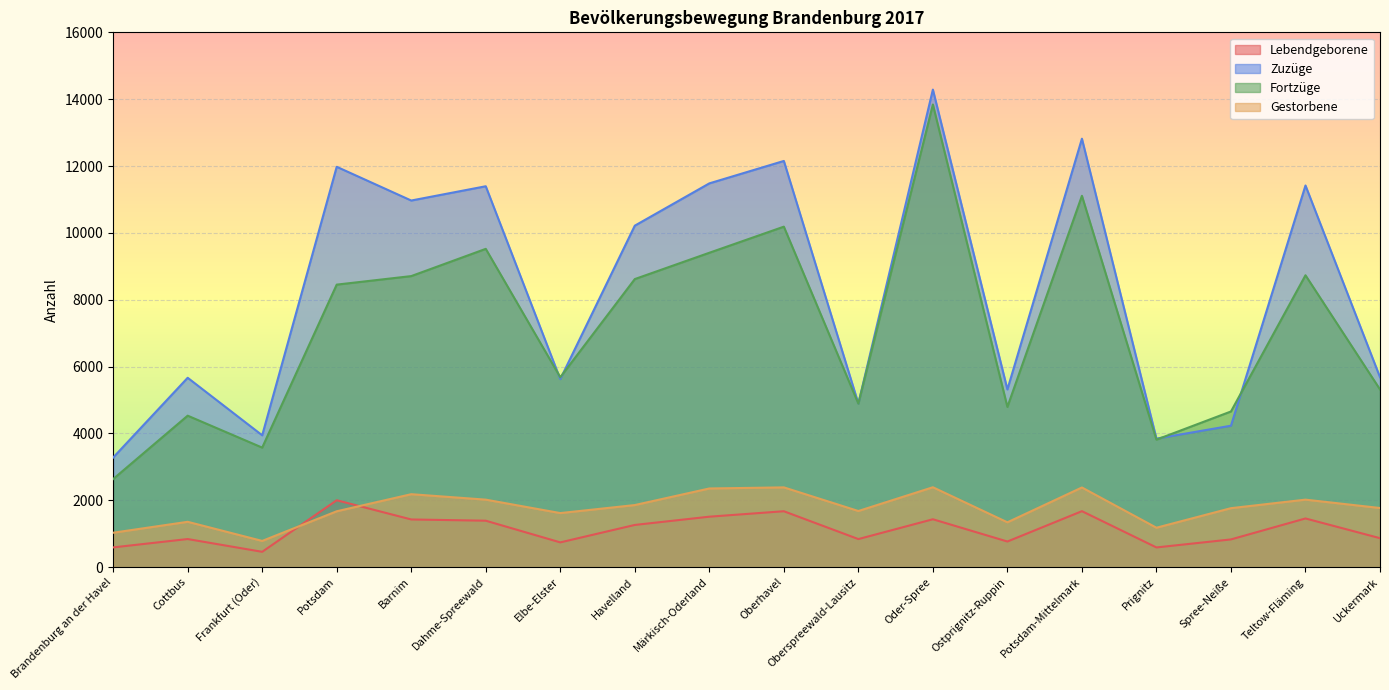

Reading right to left, extract all data points from this chart.

Lebendgeborene: 866	1456	829	589	1674	766	1432	839	1672	1509	1262	740	1389	1426	2001	458	840	590
Zuzüge: 5682	11418	4231	3845	12818	5316	14287	4895	12152	11481	10216	5624	11395	10968	11977	3944	5665	3279
Fortzüge: 5316	8732	4657	3814	11109	4793	13841	4891	10186	9405	8618	5681	9522	8707	8452	3576	4531	2635
Gestorbene: 1769	2019	1764	1179	2383	1341	2390	1679	2386	2353	1857	1617	2019	2182	1671	784	1356	1029